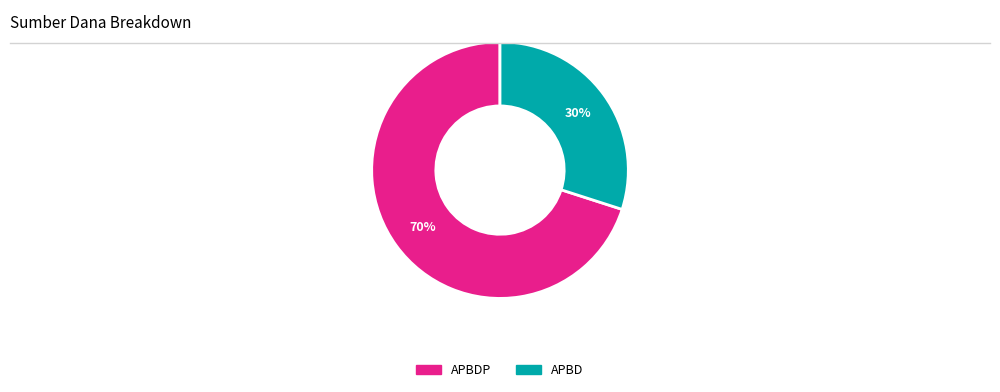

To the nearest percent, what is the average slice percentage?

50%